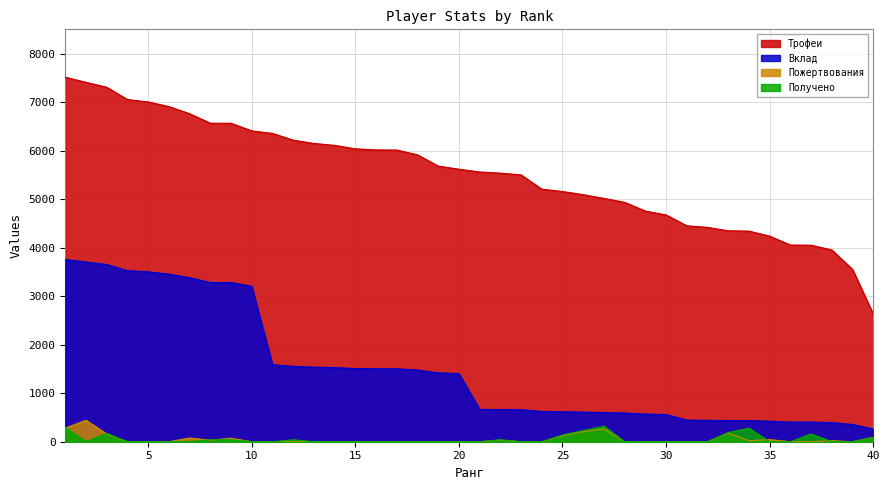

Rank the categories by Получено value from highest to lowest.

27, 1, 34, 26, 33, 3, 37, 25, 40, 8, 9, 12, 22, 2, 4, 5, 6, 7, 10, 11, 13, 14, 15, 16, 17, 18, 19, 20, 21, 23, 24, 28, 29, 30, 31, 32, 35, 36, 38, 39